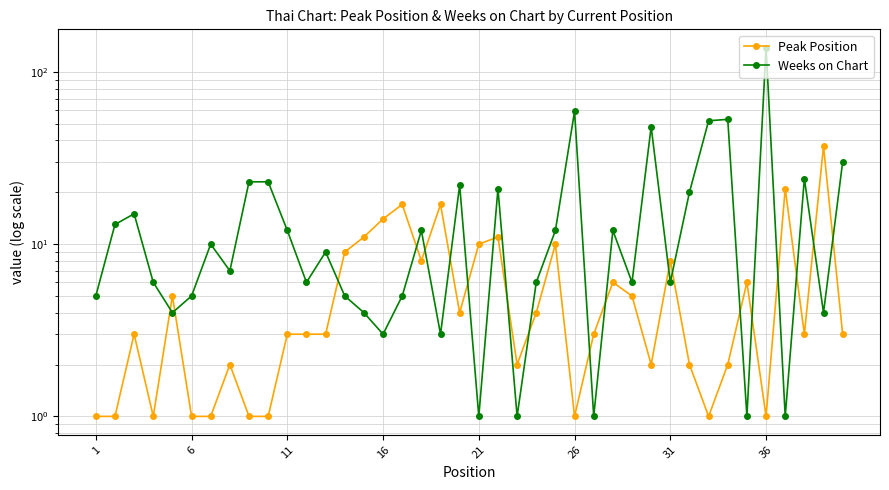

What is the highest value of the Weeks on Chart series?

138